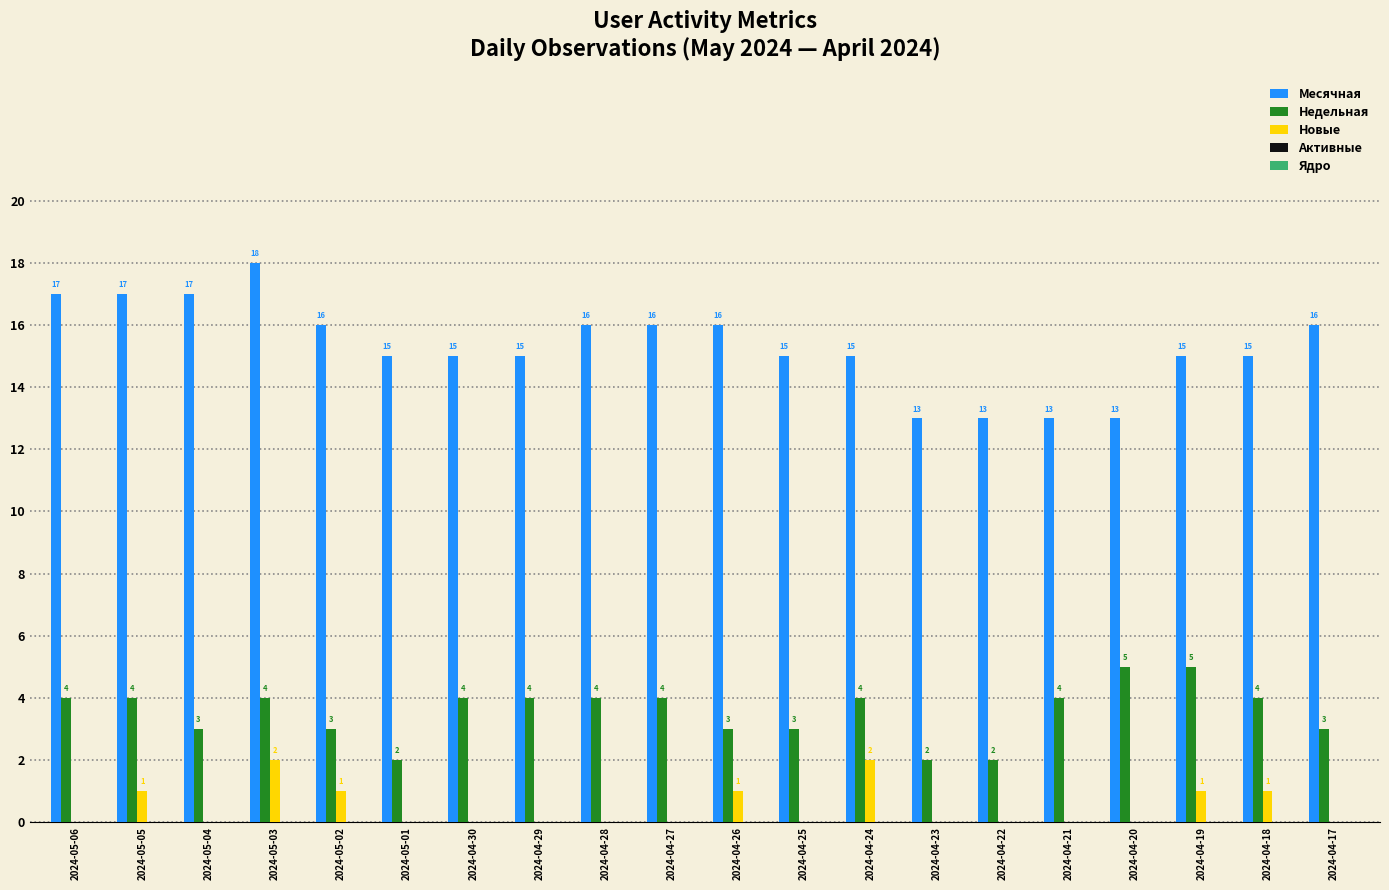

What is the total value across all series at 2024-04-28?

20